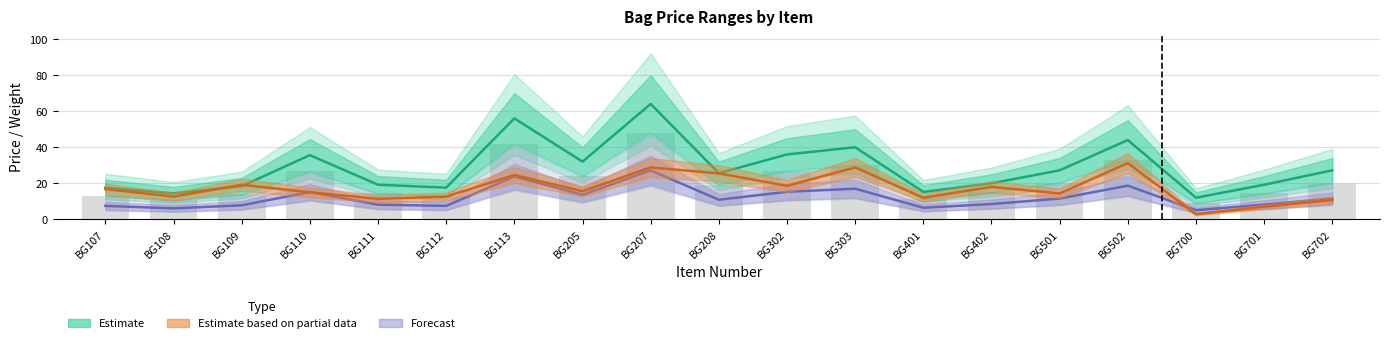

Reading left to right, what are all the values shown in this chart?

Net Price (Estimate): BG107=17.6	BG108=14.4	BG109=18.4	BG110=35.6	BG111=19.2	BG112=17.6	BG113=56.0	BG205=32.0	BG207=64.0	BG208=25.6	BG302=36.0	BG303=40.0	BG401=15.2	BG402=20.0	BG501=27.2	BG502=44.0	BG700=12.0	BG701=19.2	BG702=27.2
Retail Price (Estimate upper): BG107=7.5	BG108=6.1	BG109=7.8	BG110=15.1	BG111=8.2	BG112=7.5	BG113=23.8	BG205=13.6	BG207=27.2	BG208=10.9	BG302=15.3	BG303=17.0	BG401=6.5	BG402=8.5	BG501=11.6	BG502=18.7	BG700=5.1	BG701=8.2	BG702=11.6
Display Weight: BG107=16.8	BG108=12.6	BG109=19.2	BG110=15.0	BG111=11.4	BG112=12.6	BG113=24.6	BG205=15.6	BG207=28.8	BG208=25.5	BG302=18.6	BG303=28.8	BG401=12.0	BG402=18.0	BG501=14.4	BG502=31.2	BG700=2.9	BG701=7.0	BG702=10.7